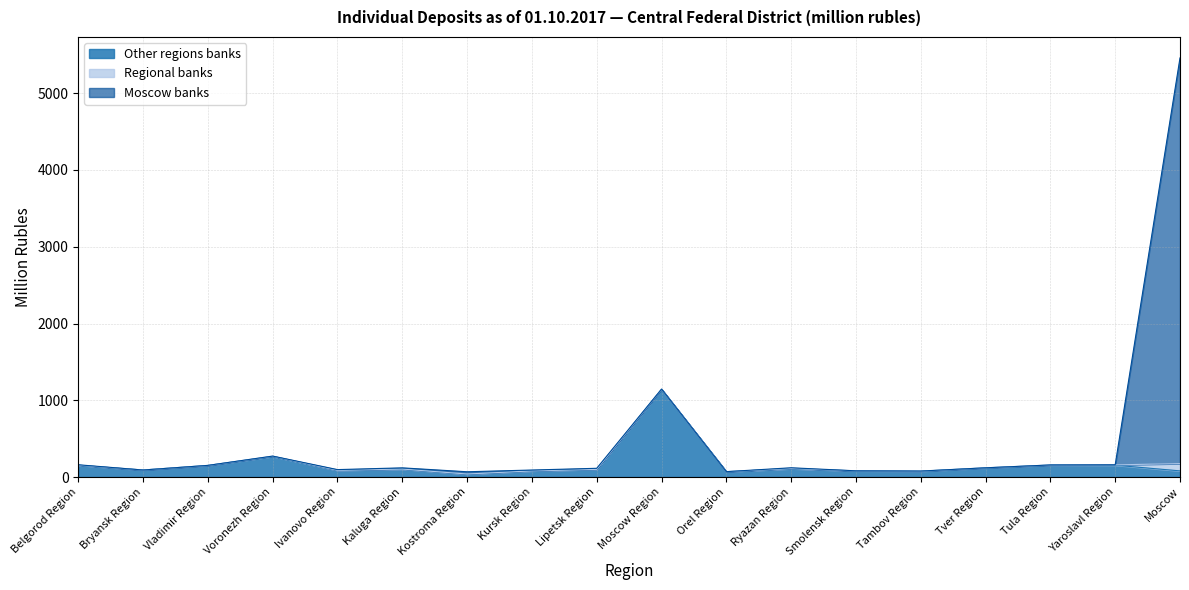

Between Bryansk Region and Kaluga Region, which series saw the biggest shift?

Moscow banks